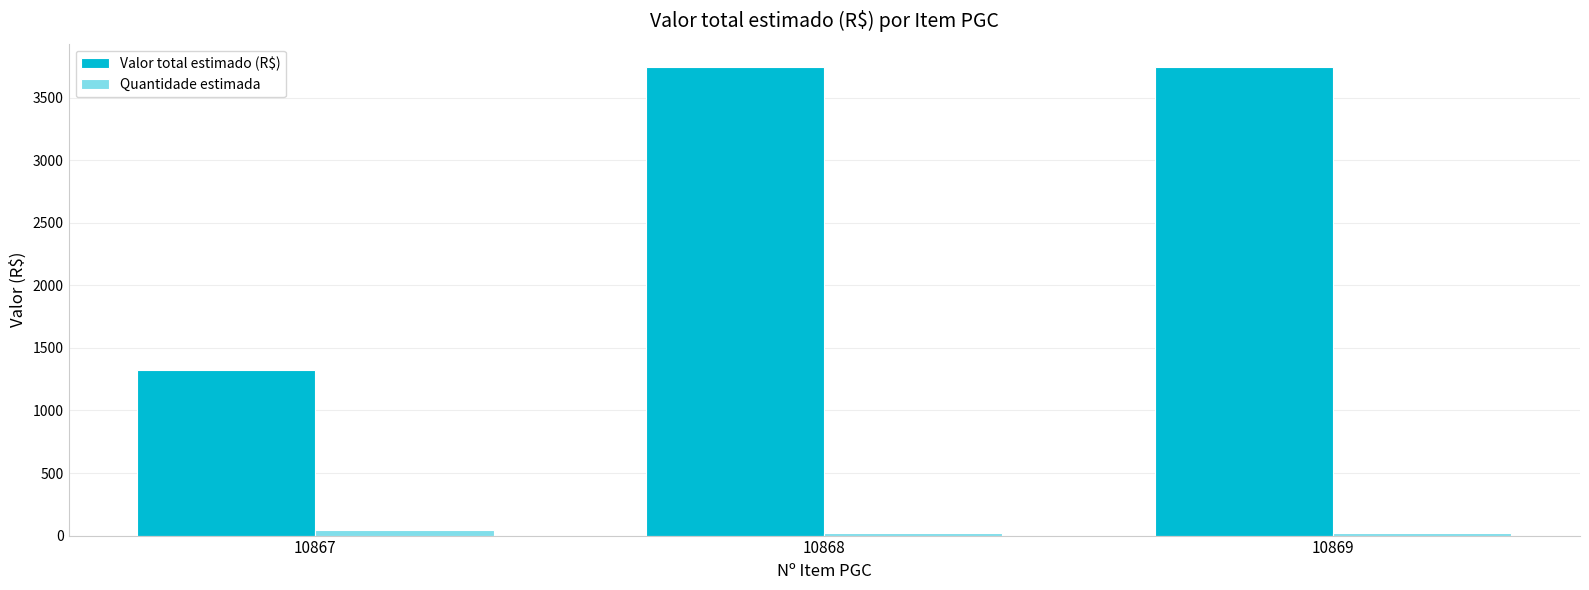

How many bars are there in total?

6